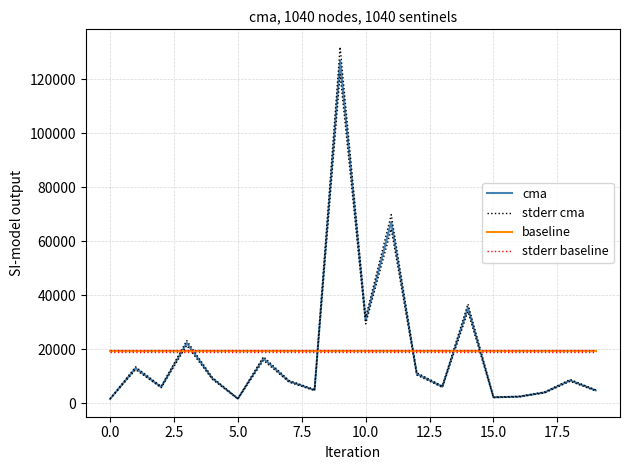

In stderr cma, how many points are lower than both neighbors (excluding endpoints)?

6